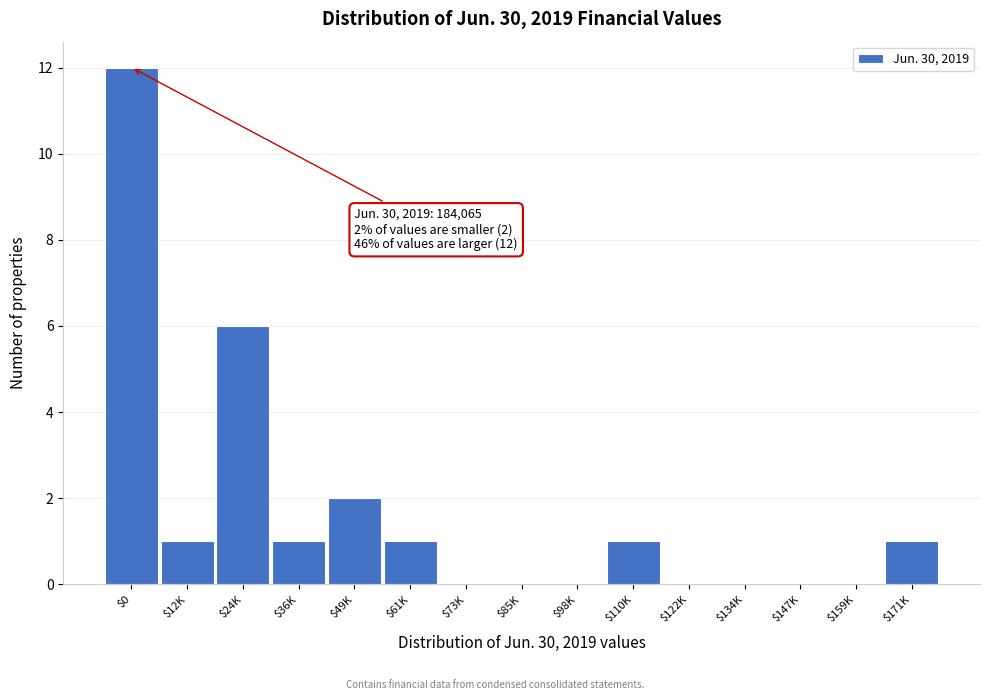

What is the sum of all values?

25